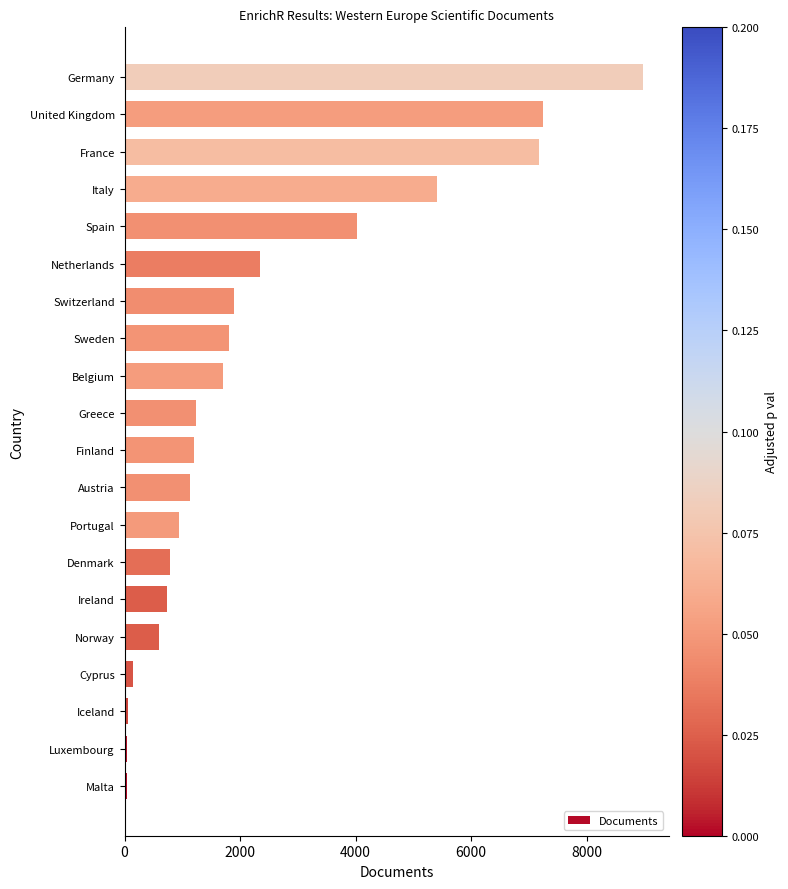

Is it true that the value at Austria is 1130?

True